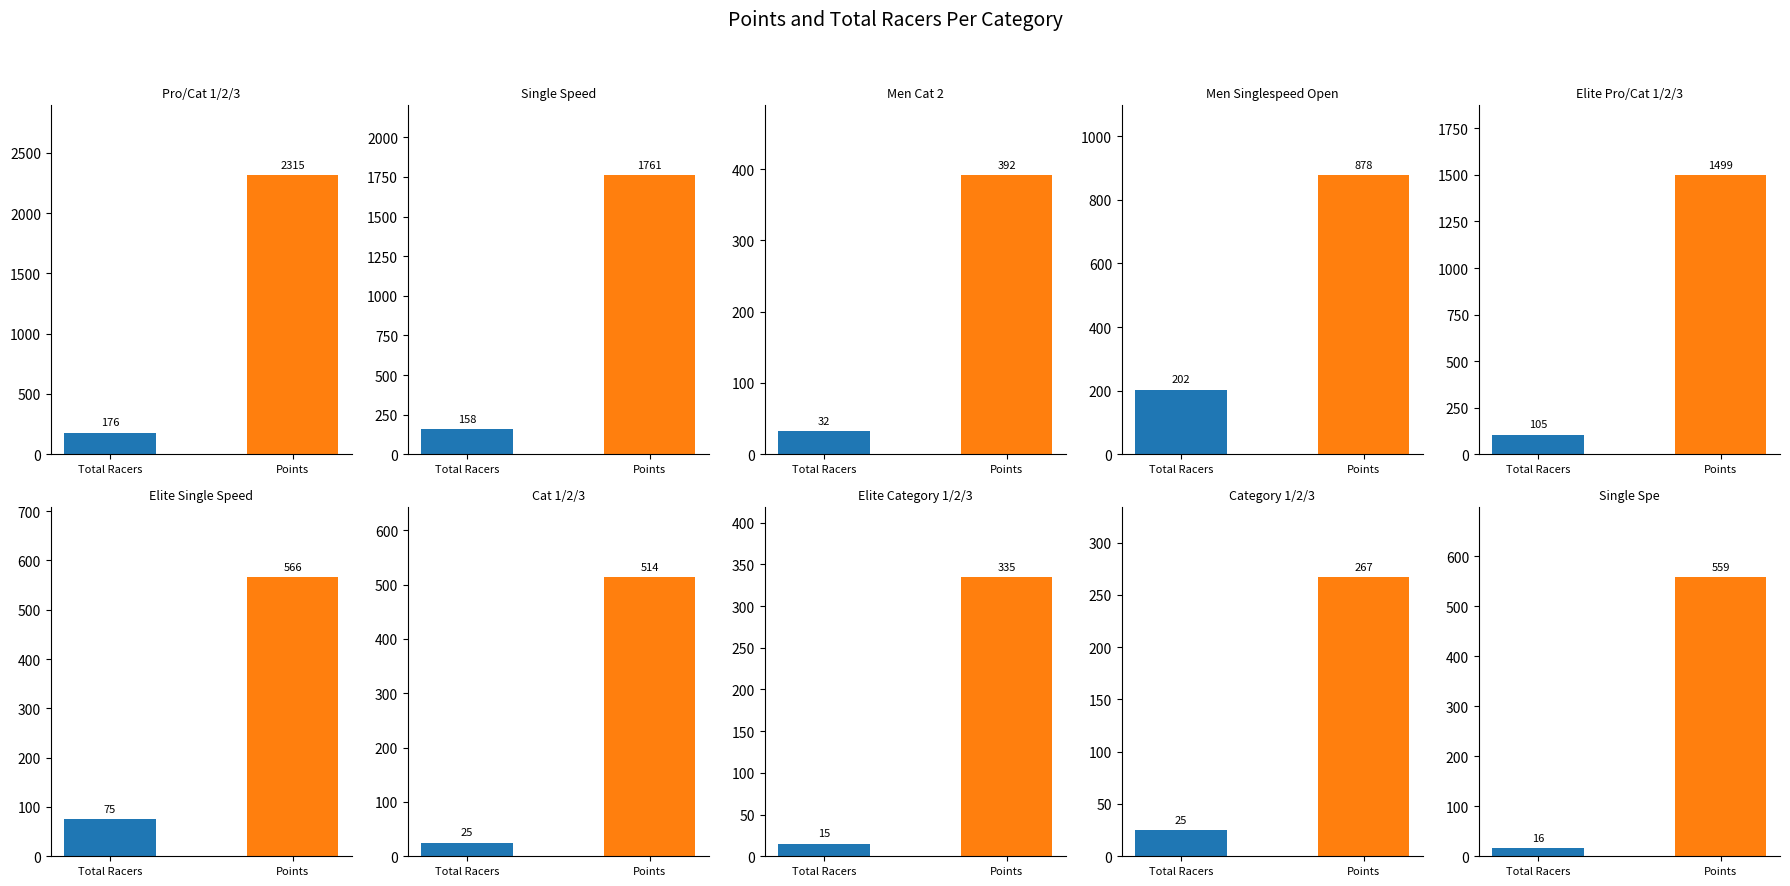

Reading right to left, transcribe all the data shown in this chart.

Points: 9=558.7	8=266.9	7=334.7	6=513.8	5=566.3	4=1498.7	3=877.6	2=391.6	1=1761.1	0=2315.5
Total Racers: 9=16.0	8=25.0	7=15.0	6=25.0	5=75.0	4=105.0	3=202.0	2=32.0	1=158.0	0=176.0